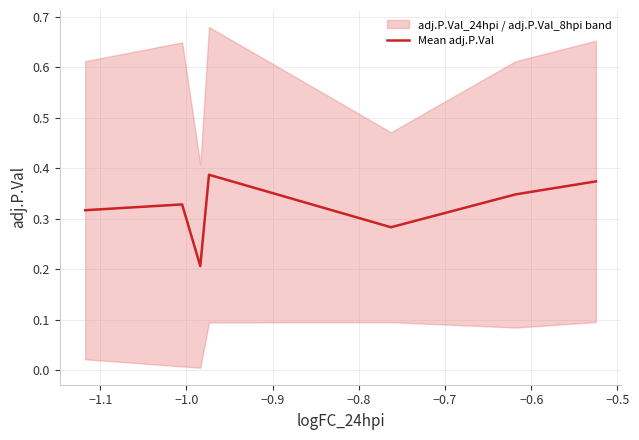

Reading right to left, list all the values displayed in this chart.

0.4	0.3	0.3	0.4	0.2	0.3	0.3